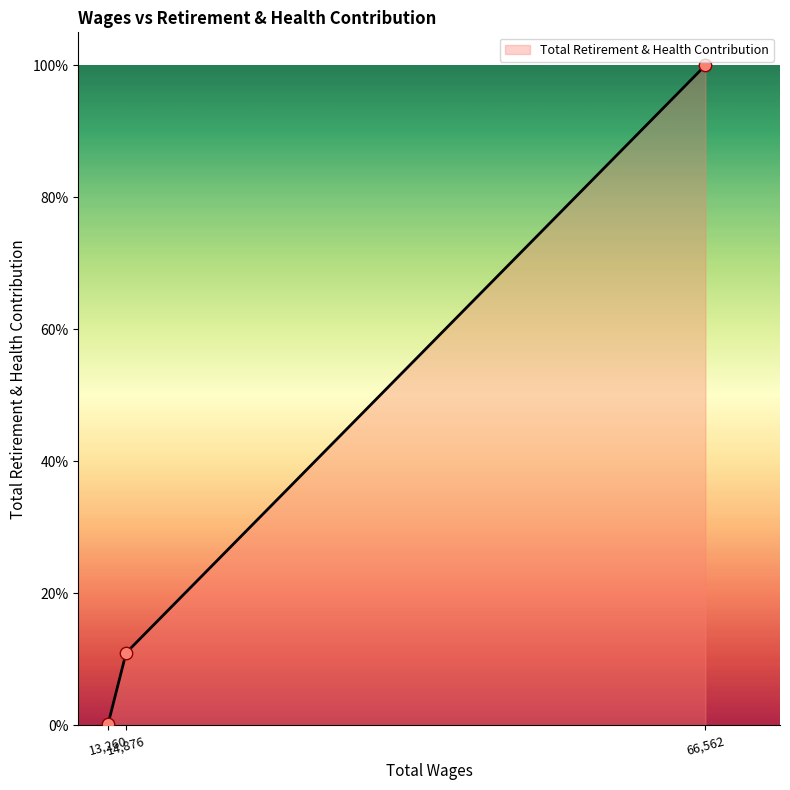

Between 14876.0 and 13260.0, which is larger?

14876.0